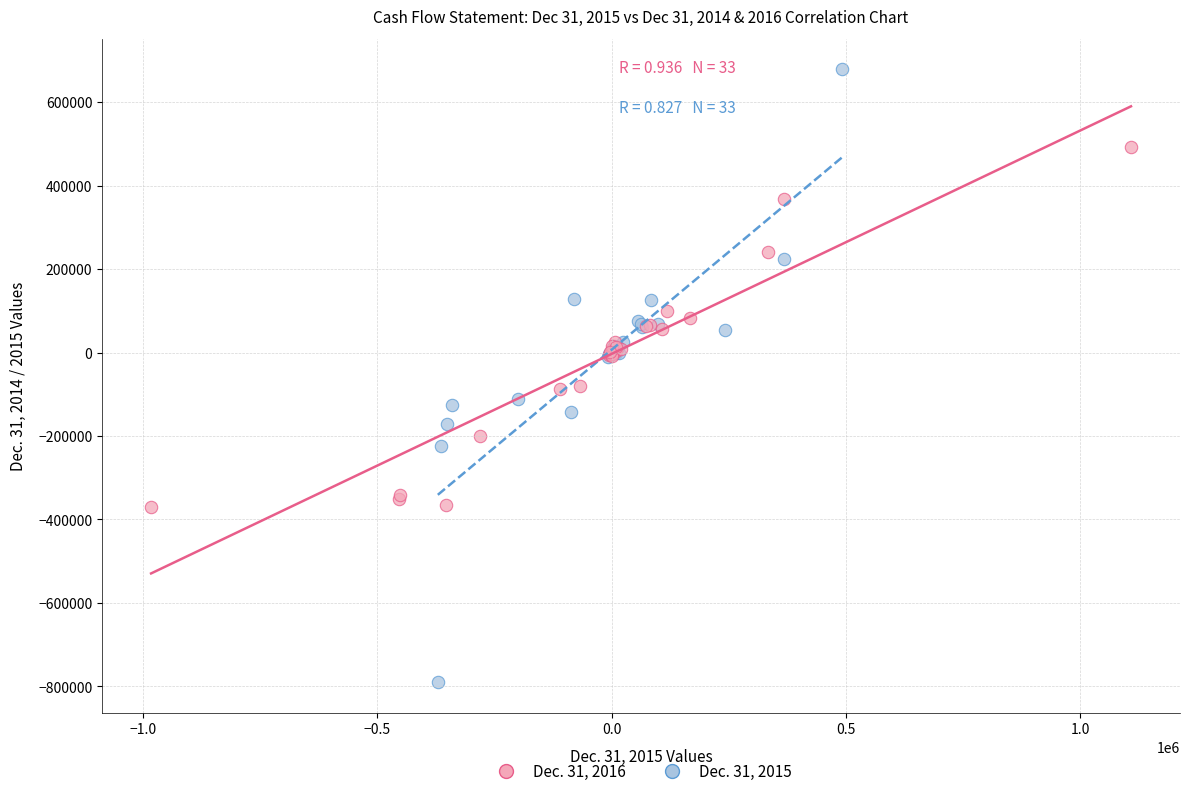

Which series contains the lowest Y value?

Dec. 31, 2015